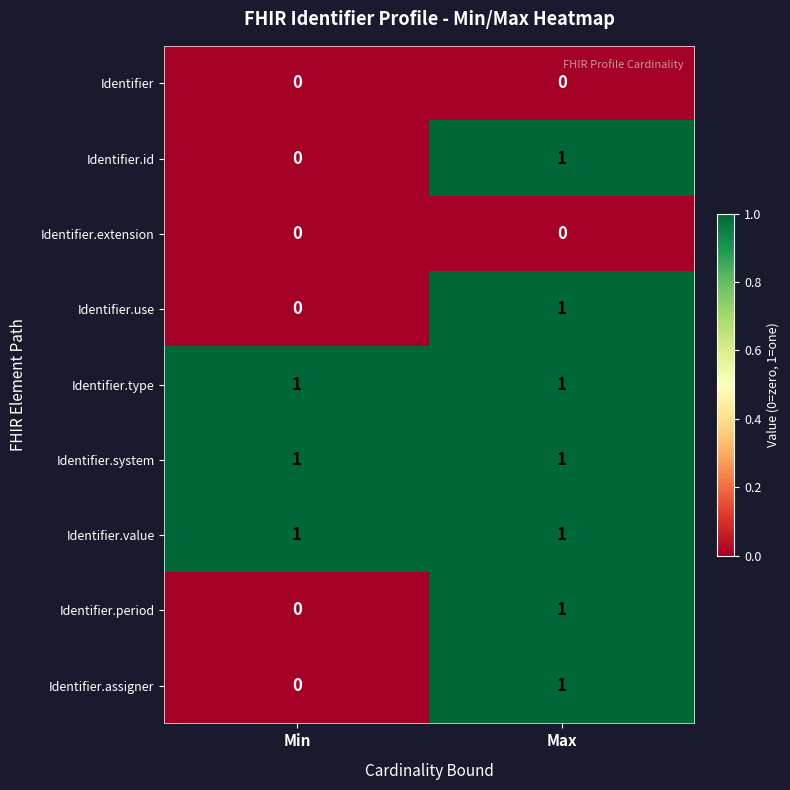

Is the value of Identifier.extension at Min greater than the value of Identifier.value at Min?

No